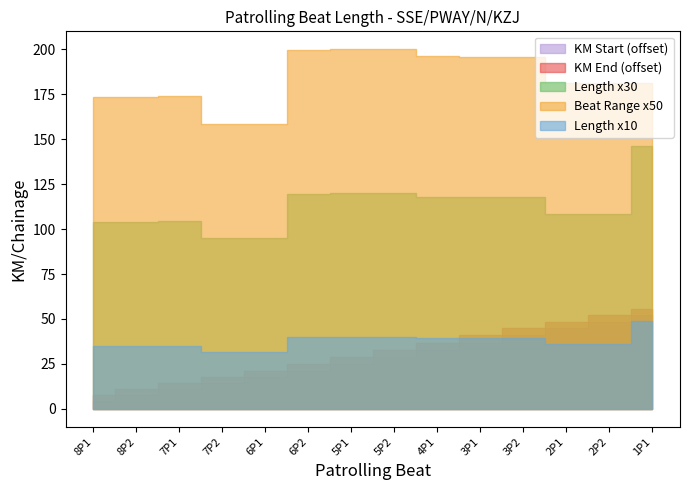

True or false: KM Start and Length intersect in this chart.

False